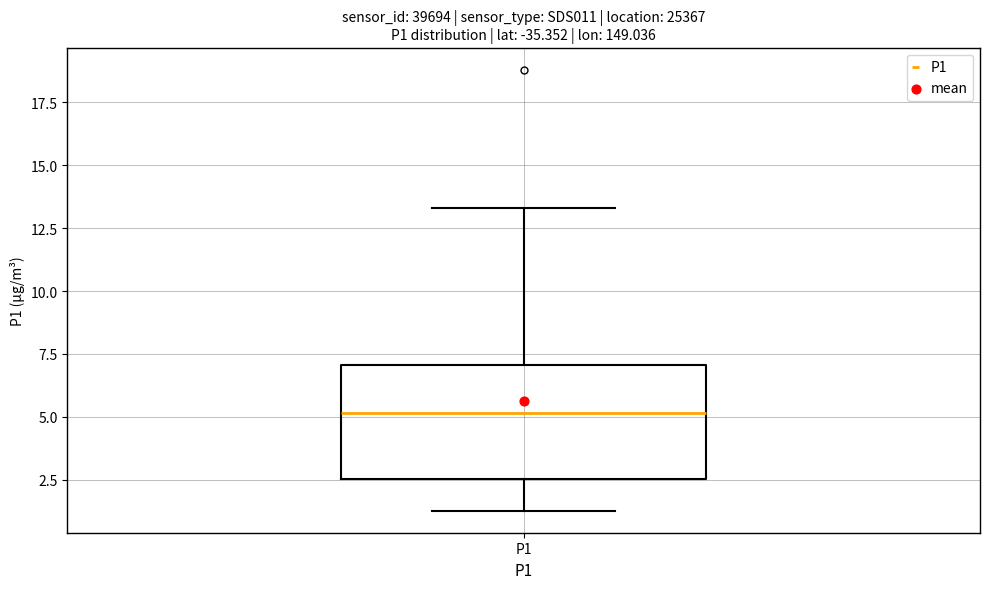

Transcribe this box plot: give where the median line is, the range the box spans, and where the two whiskers end, as read against the y-axis. The values are not printed on the chart, so give them approximately, as read against the axis.

median 5.0, box 2.5 to 7.0, whiskers 1.5 to 13.5